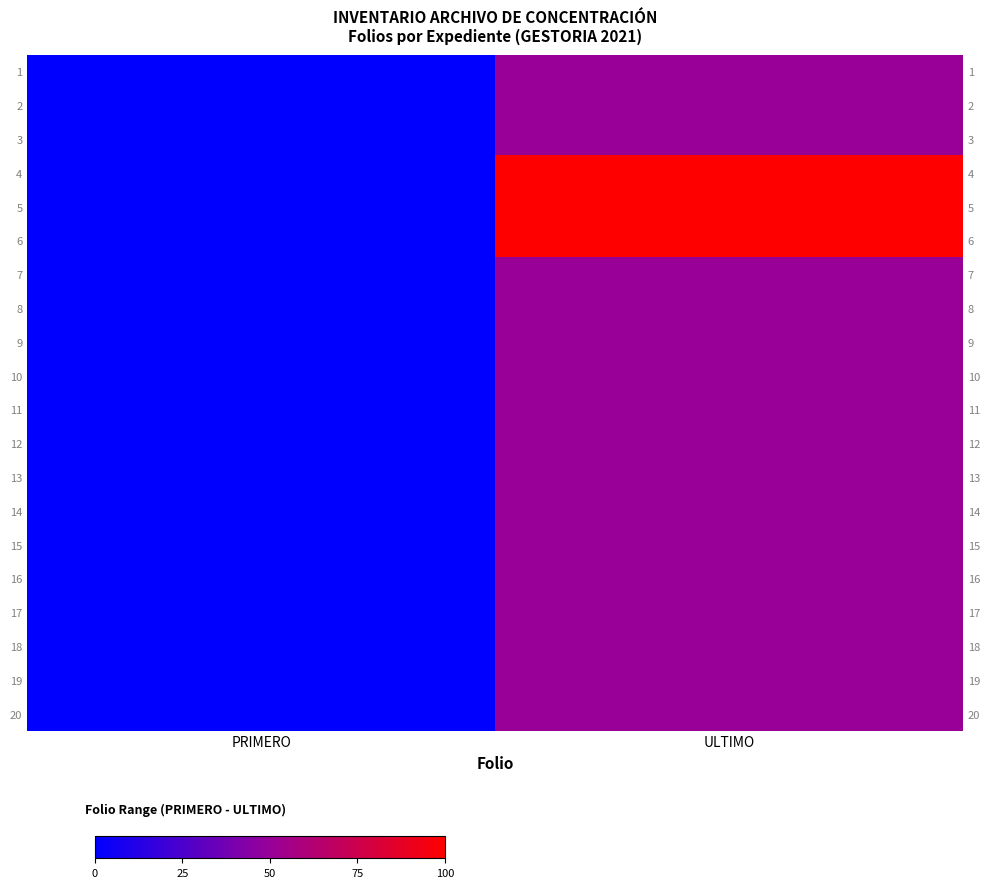

At which category is the sum across all series the highest?

ULTIMO